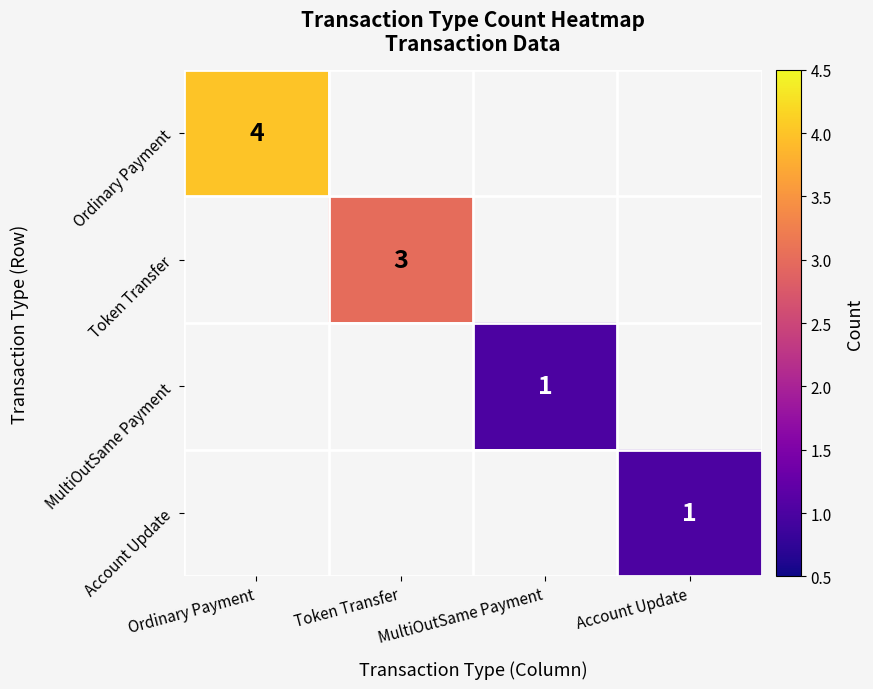

Is it true that Account Update equals 2 at Account Update?

False